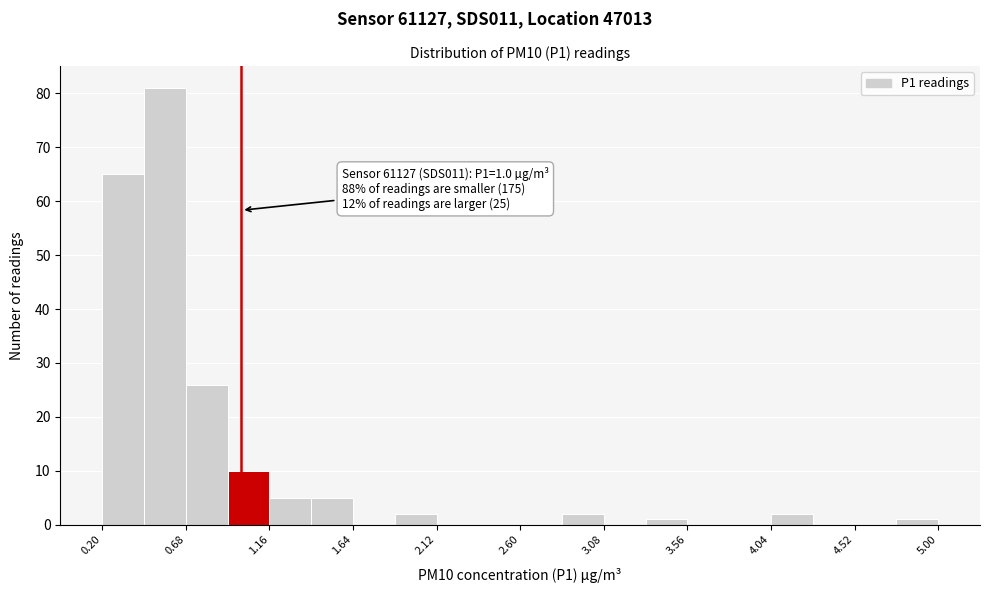

Which range on the x-axis has the tallest bar?

0.44 to 0.68